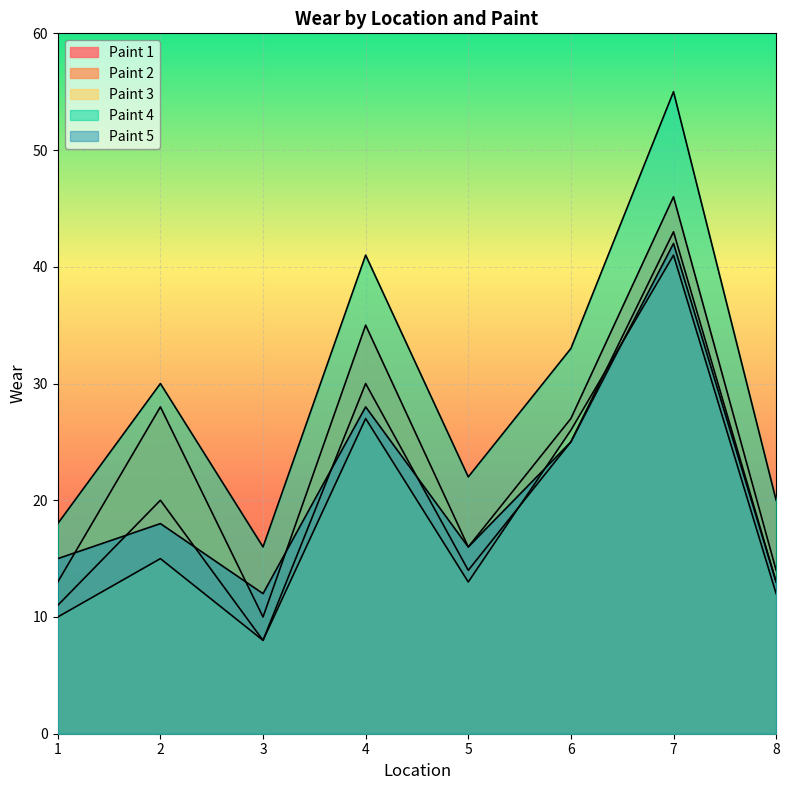

True or false: Paint 2 and Paint 1 intersect in this chart.

False